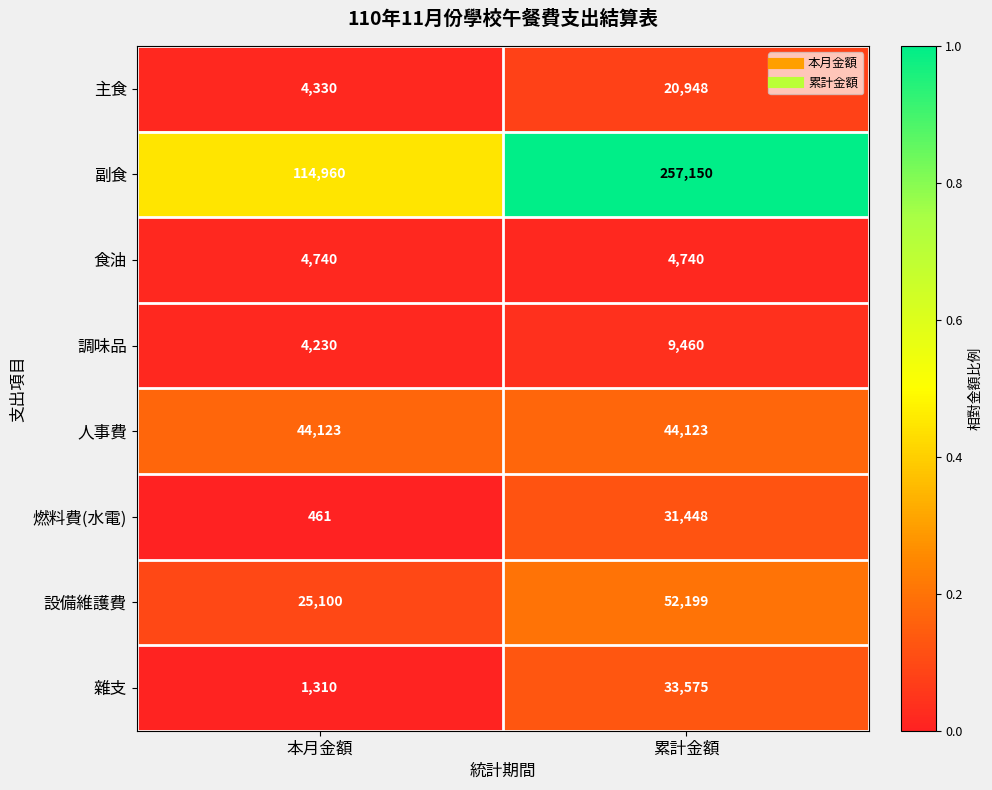

Reading right to left, extract all data points from this chart.

主食: 累計金額=20948	本月金額=4330
副食: 累計金額=257150	本月金額=114960
食油: 累計金額=4740	本月金額=4740
調味品: 累計金額=9460	本月金額=4230
人事費: 累計金額=44123	本月金額=44123
燃料費(水電): 累計金額=31448	本月金額=461
設備維護費: 累計金額=52199	本月金額=25100
雜支: 累計金額=33575	本月金額=1310